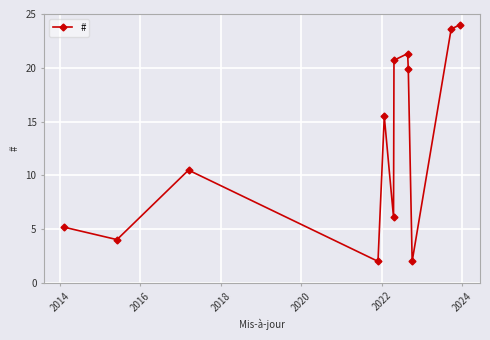

What is the sum of all values?

154.7